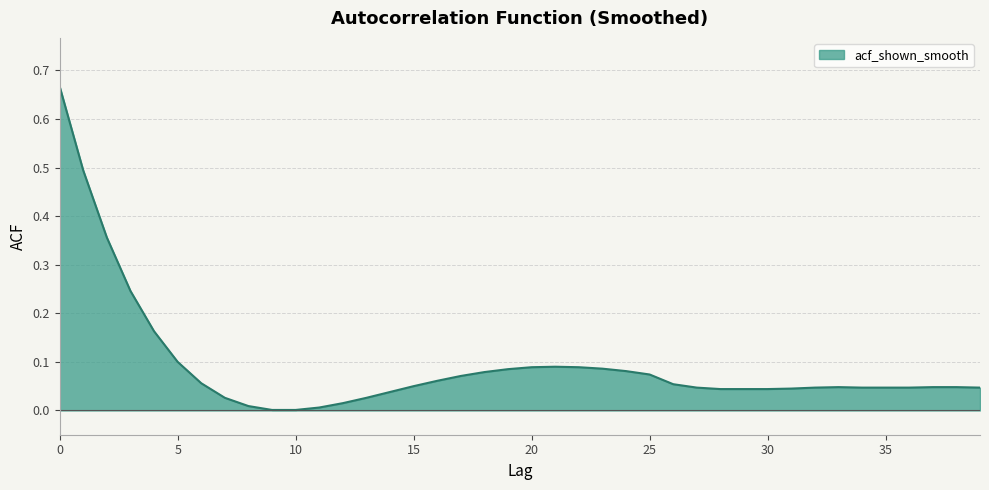

Does the chart display data point markers on the line(s)?

No